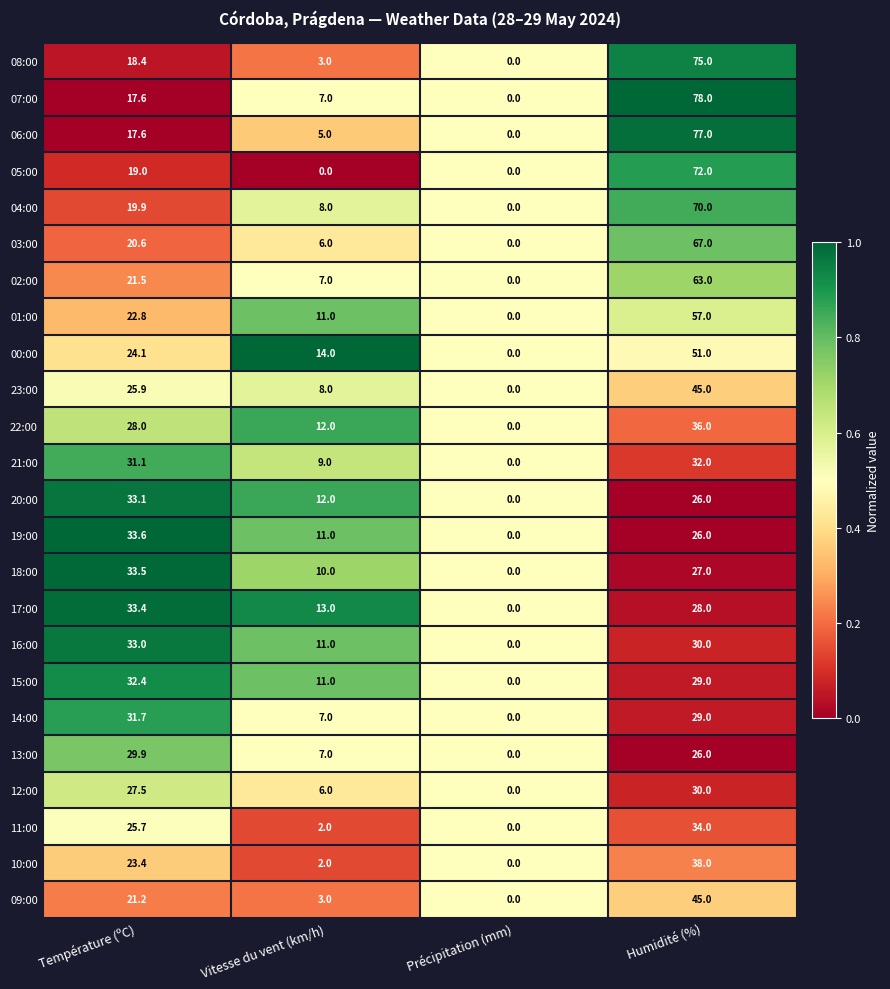

What is the total value across all series at Température (ºC)?

624.9